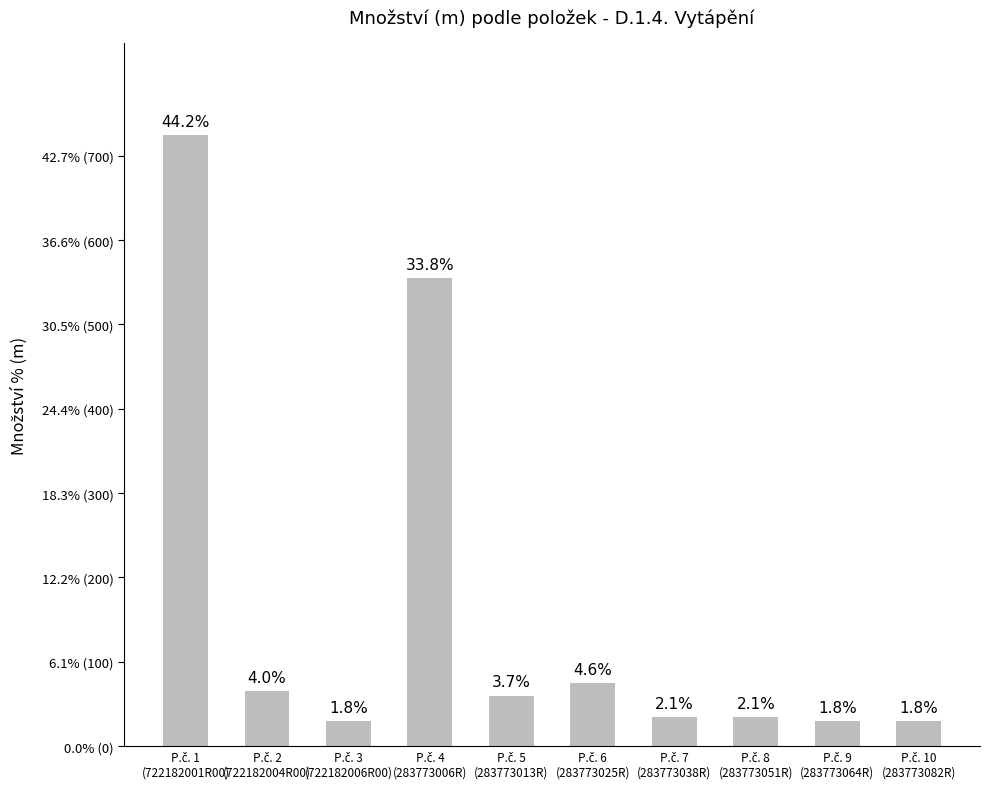

Are the bars horizontal?

No